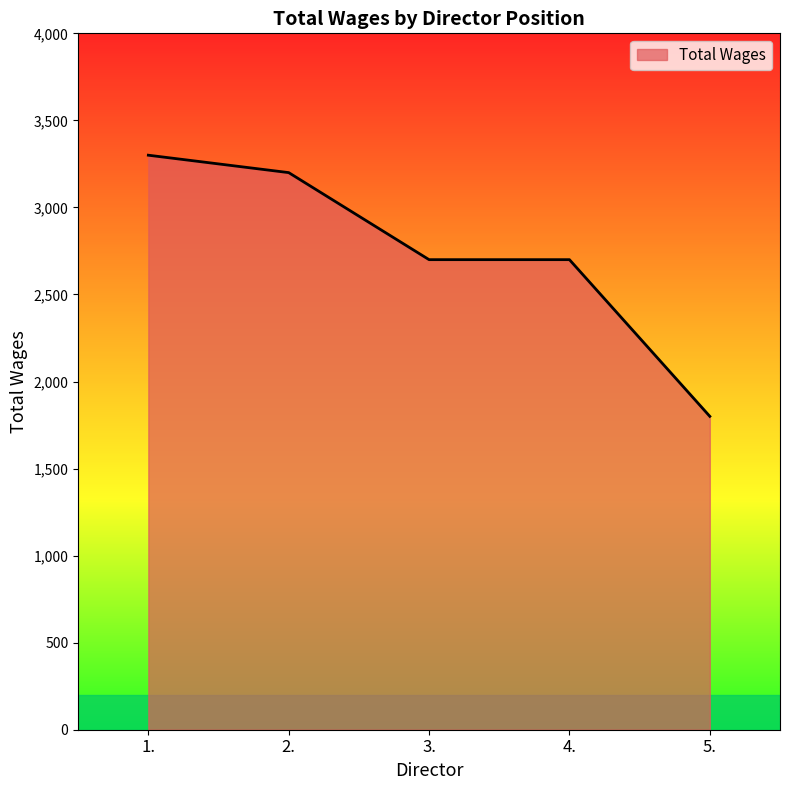

Count the number of categories in the chart.

5